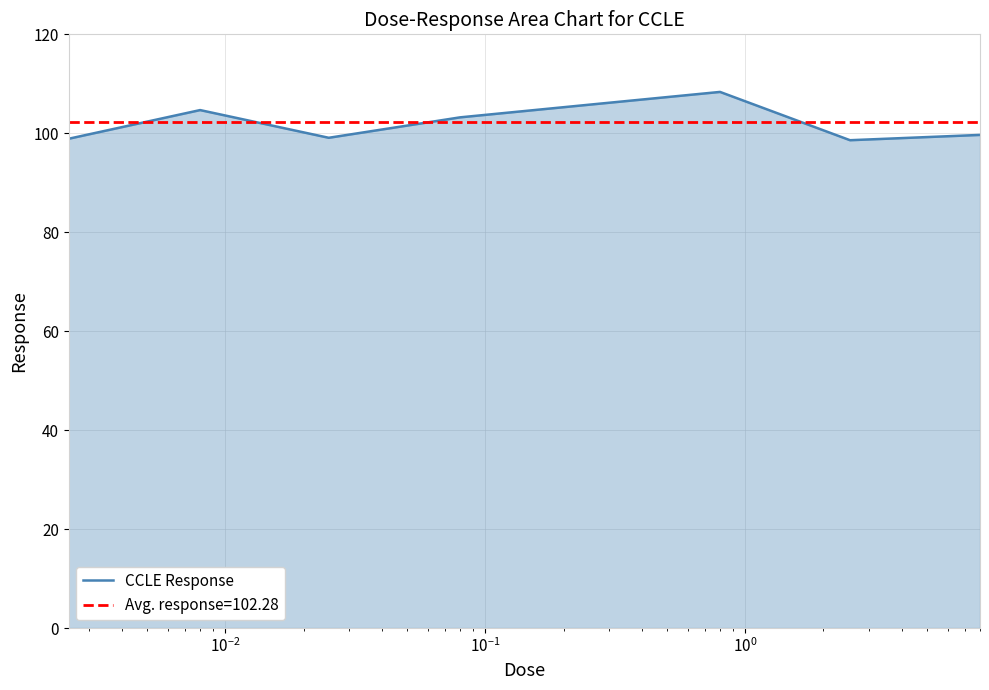

Reading left to right, extract all data points from this chart.

98.9	104.7	99.1	103.2	105.8	108.4	98.6	99.7